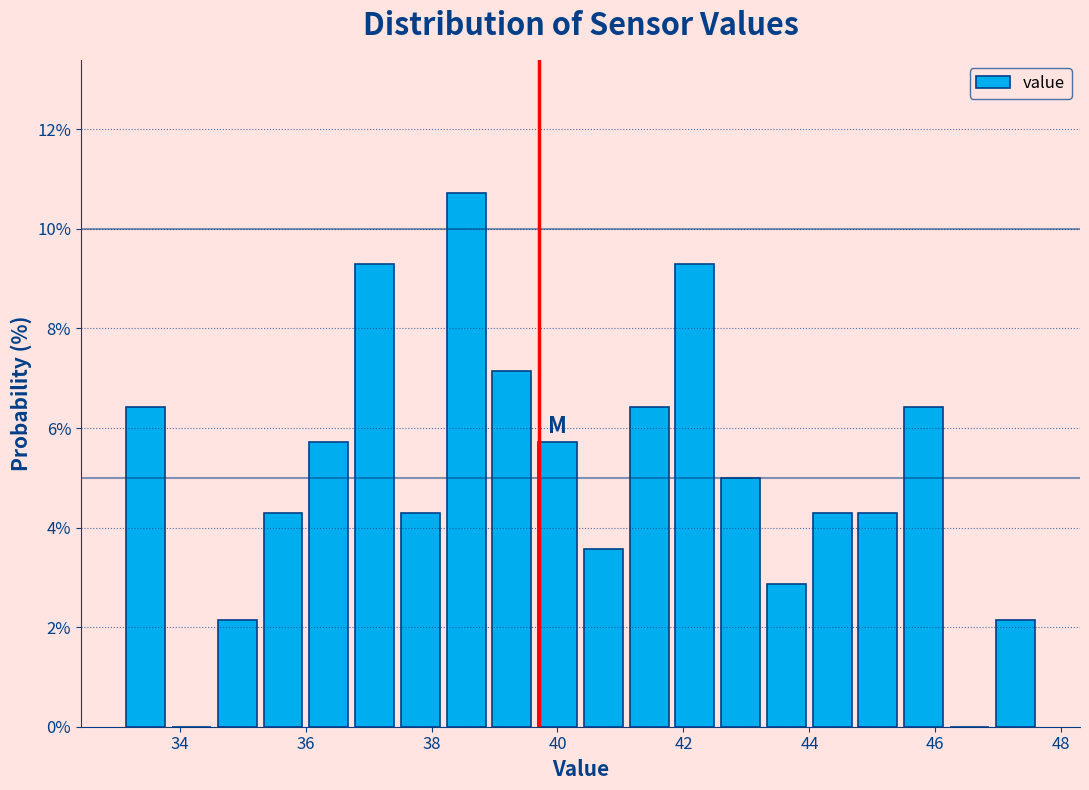

Read against the x-axis, roughly where is the centre of the tallest bar?

38.6